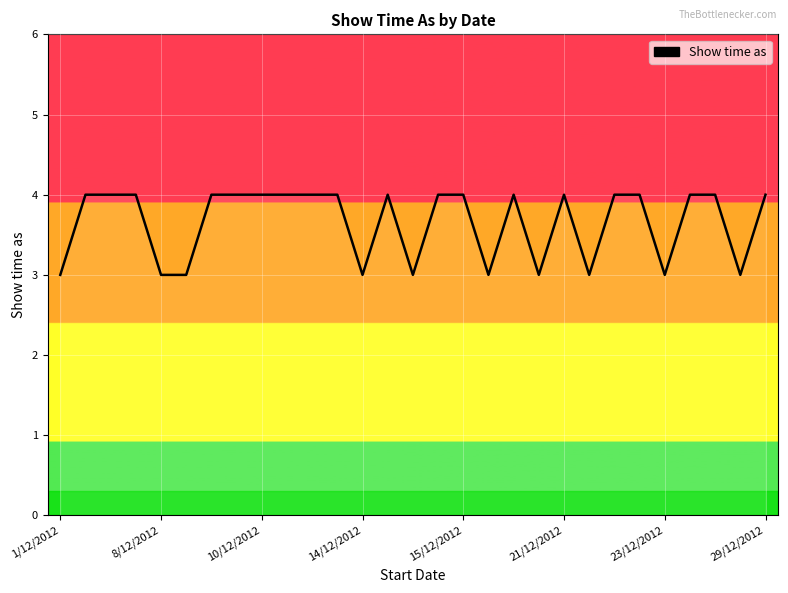

What is the greatest value displayed?

4